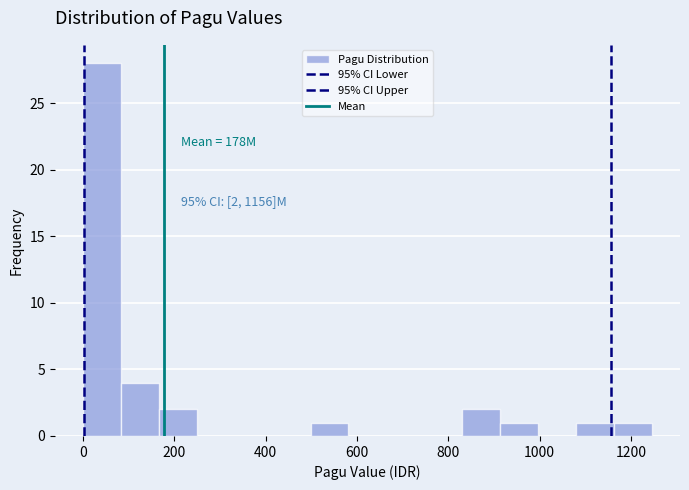

Over which range of the x-axis is the bar tallest?

0 to 80